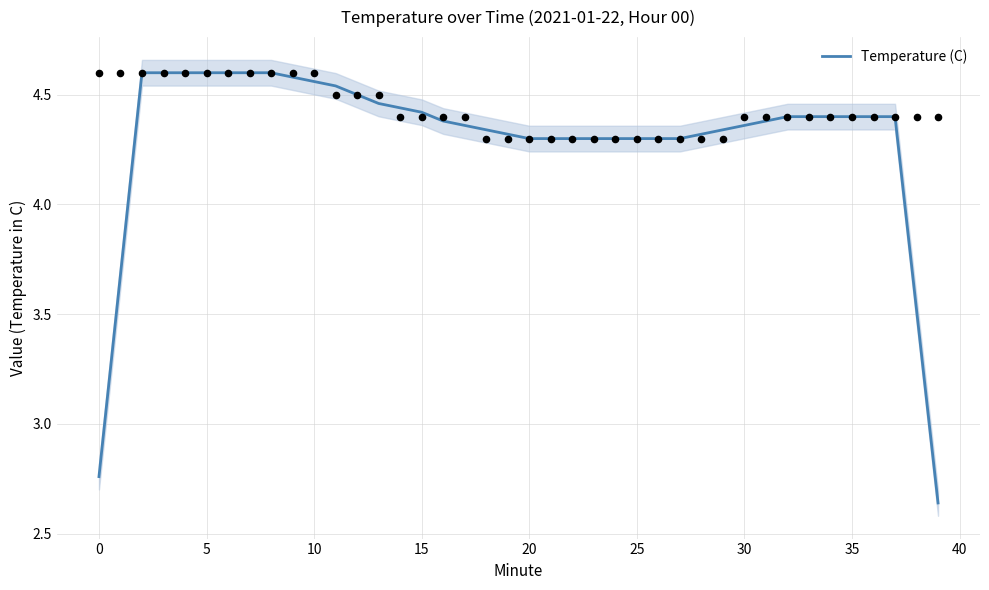

What is the change in value from 12 to 30?

-0.1